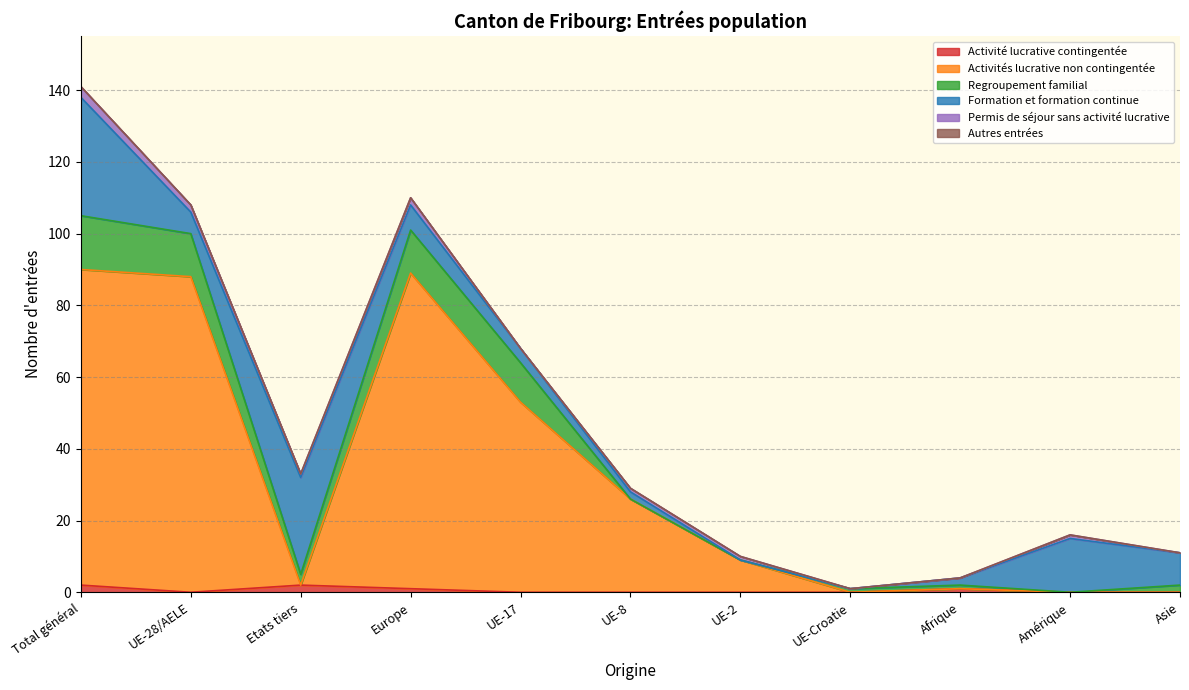

Read the Formation et formation continue value at Amérique, to the nearest 10.

20